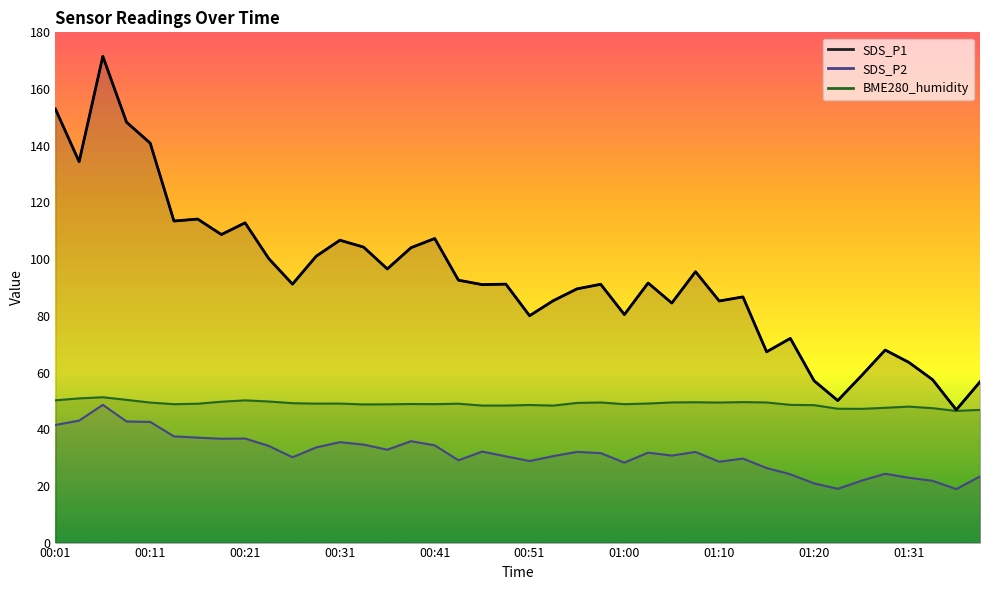

Between 19 and 00:21, which is larger?

00:21